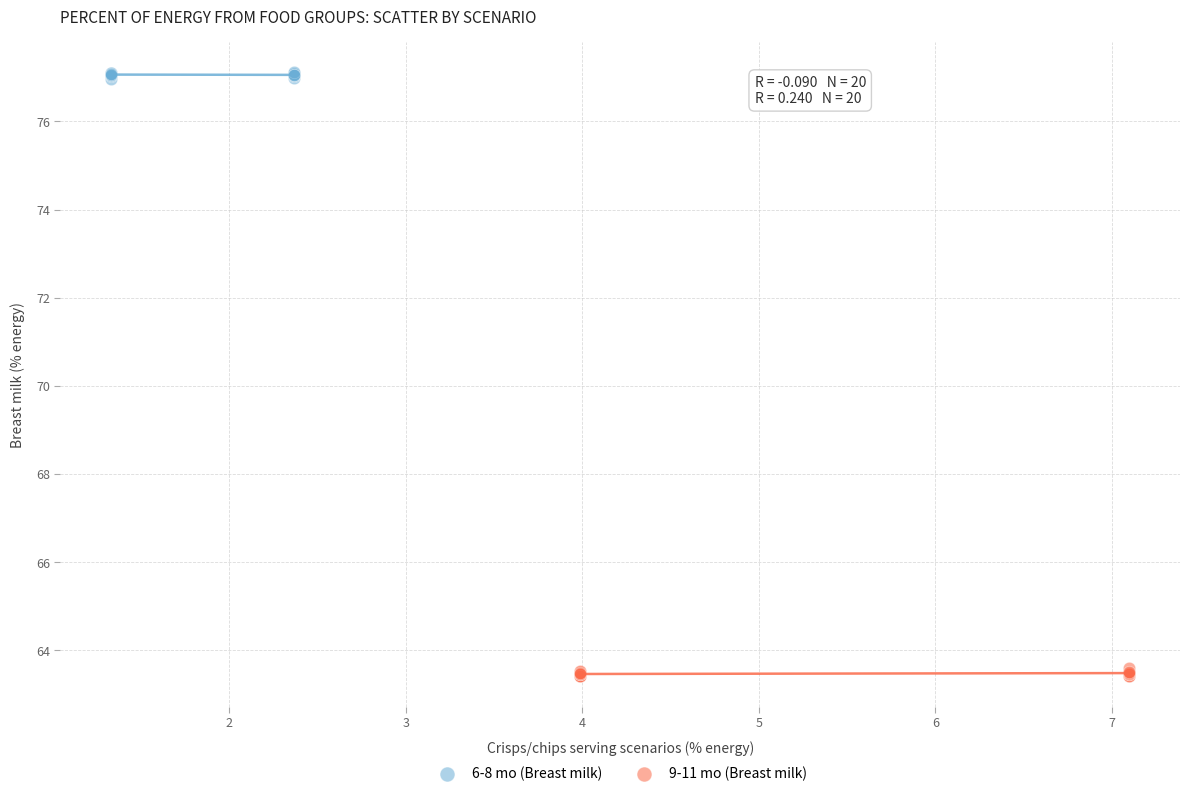

Which series reaches the minimum Y coordinate?

9-11 mo (Breast milk)